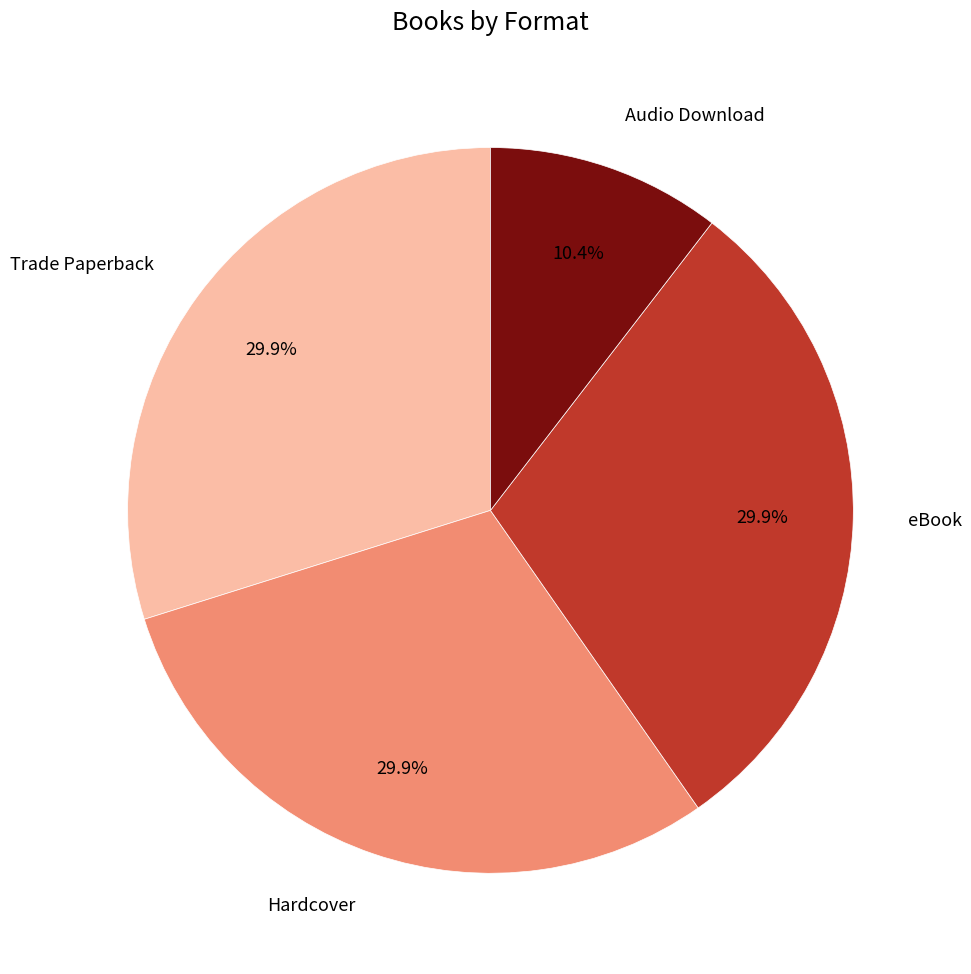

Is there a majority slice in this chart?

No